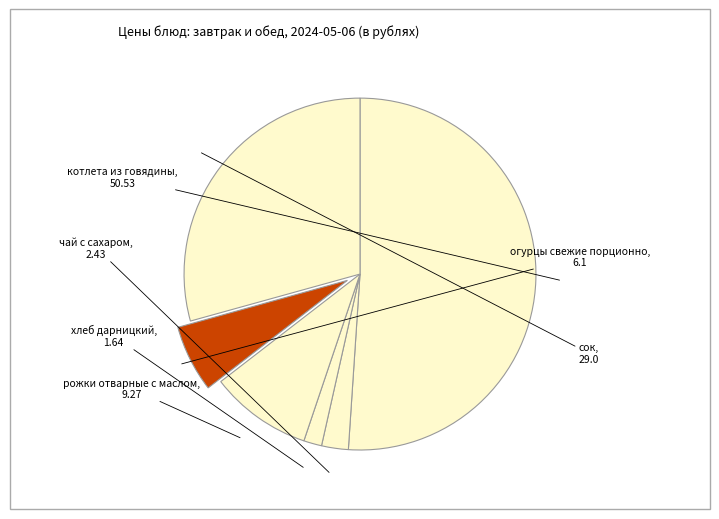

How many slices are in this pie chart?

6